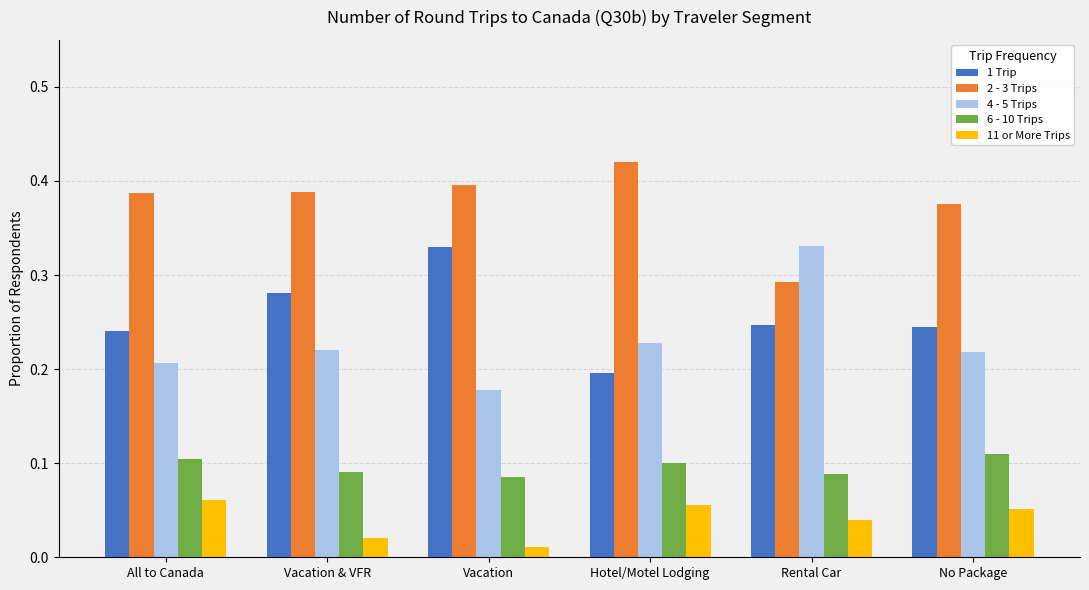

What is the label of the 5th bar from the right?

Vacation & VFR